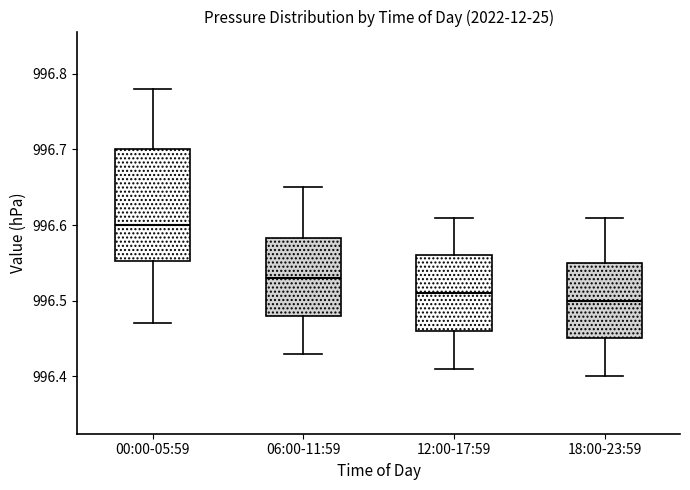

Reading left to right, transcribe this box plot: for each box, give where its median line is, the range the box spans, and where its two whiskers end, as read against the y-axis. The values are not printed on the chart, so give them approximately, as read against the axis.

00:00-05:59: median 996.60, box 996.55 to 996.70, whiskers 996.47 to 996.78
06:00-11:59: median 996.53, box 996.48 to 996.58, whiskers 996.43 to 996.65
12:00-17:59: median 996.51, box 996.46 to 996.56, whiskers 996.41 to 996.61
18:00-23:59: median 996.50, box 996.45 to 996.55, whiskers 996.40 to 996.61